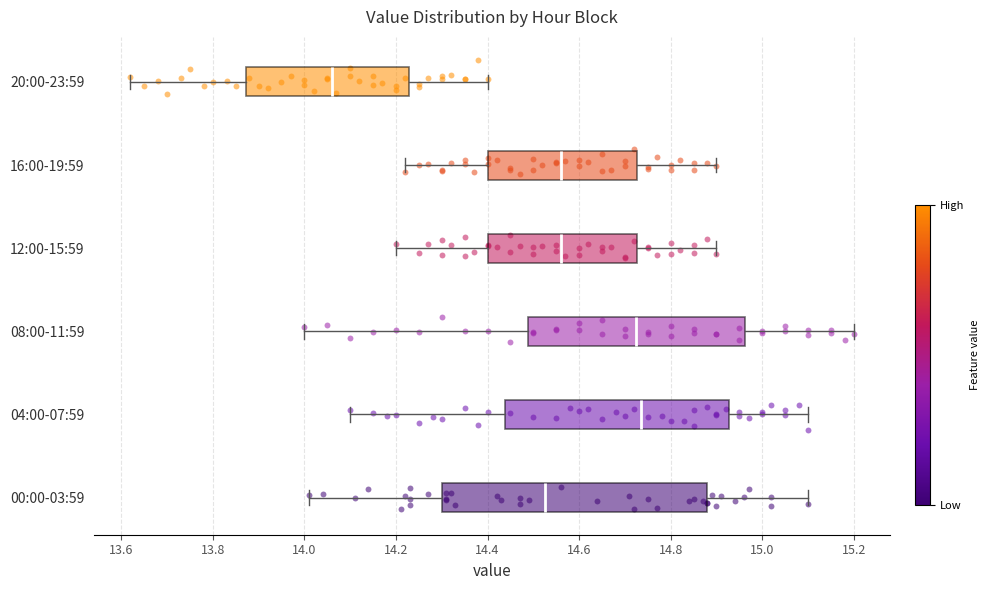

Reading bottom to top, read every box against the x-axis: the position of its median line, the range the box covers, and the ends of its whiskers. The values are not printed on the chart, so give them approximately, as read against the axis.

00:00-03:59: median 14.52, box 14.30 to 14.88, whiskers 14.02 to 15.10
04:00-07:59: median 14.74, box 14.44 to 14.92, whiskers 14.10 to 15.10
08:00-11:59: median 14.72, box 14.48 to 14.96, whiskers 14.00 to 15.20
12:00-15:59: median 14.56, box 14.40 to 14.72, whiskers 14.20 to 14.90
16:00-19:59: median 14.56, box 14.40 to 14.72, whiskers 14.22 to 14.90
20:00-23:59: median 14.06, box 13.88 to 14.22, whiskers 13.62 to 14.40